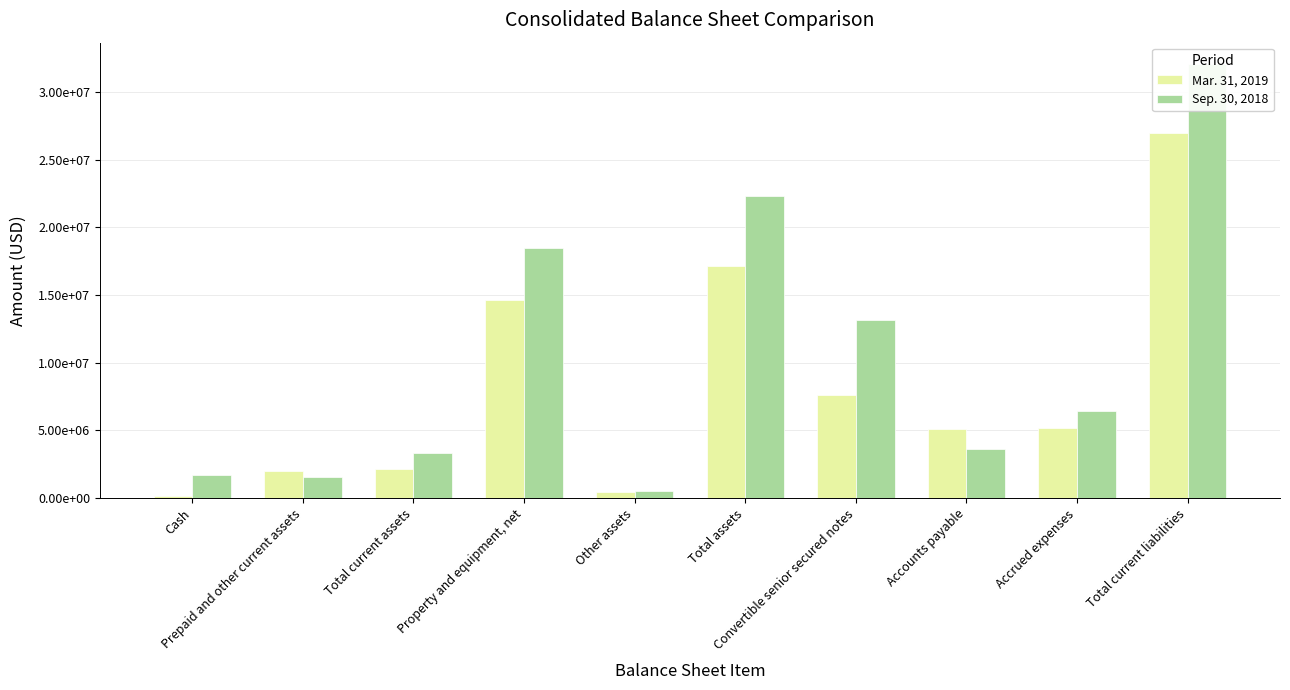

True or false: Mar. 31, 2019 has a value of 2130132 at Total current assets.

True